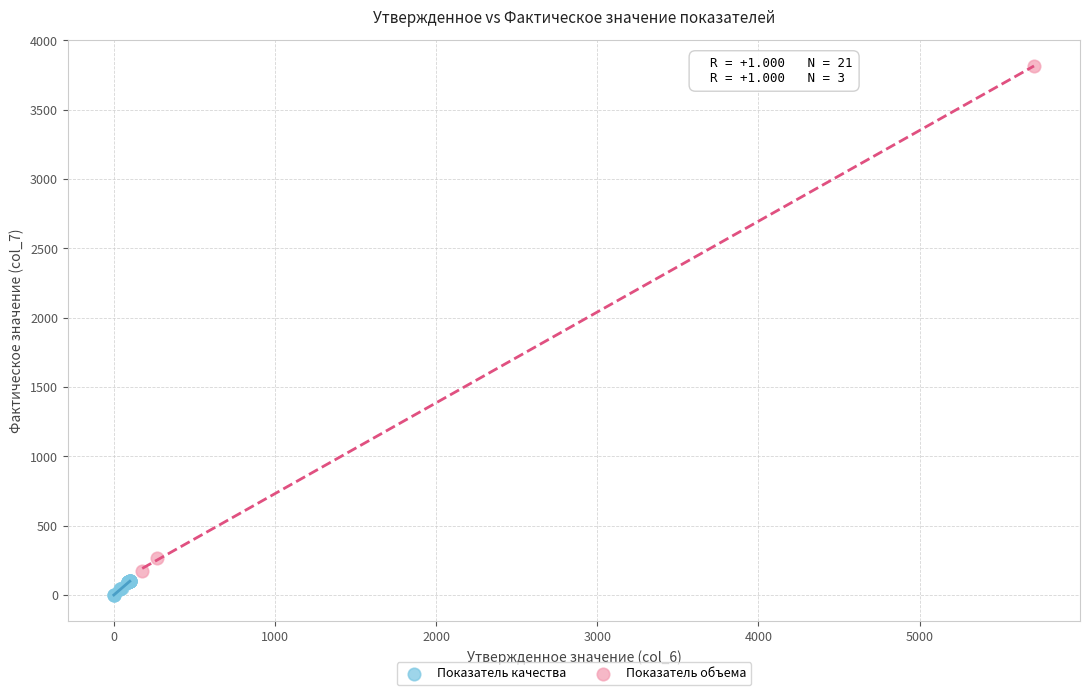

Which series contains the highest Y value?

Показатель объема